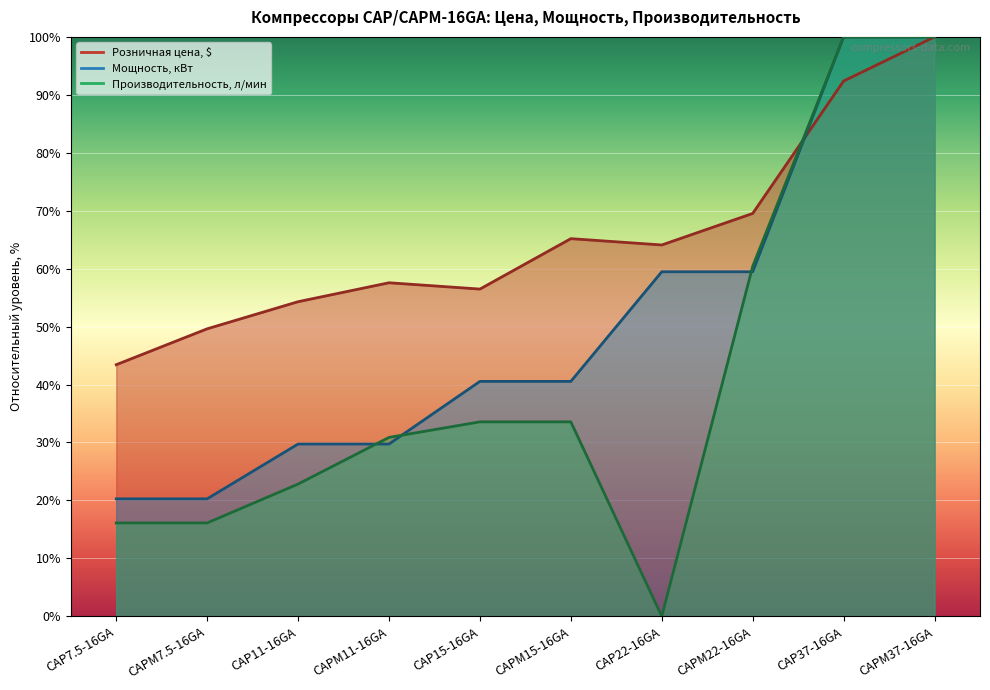

Rank the categories by Розничная цена, $ value from lowest to highest.

CAP7.5-16GA, CAPM7.5-16GA, CAP11-16GA, CAP15-16GA, CAPM11-16GA, CAP22-16GA, CAPM15-16GA, CAPM22-16GA, CAP37-16GA, CAPM37-16GA